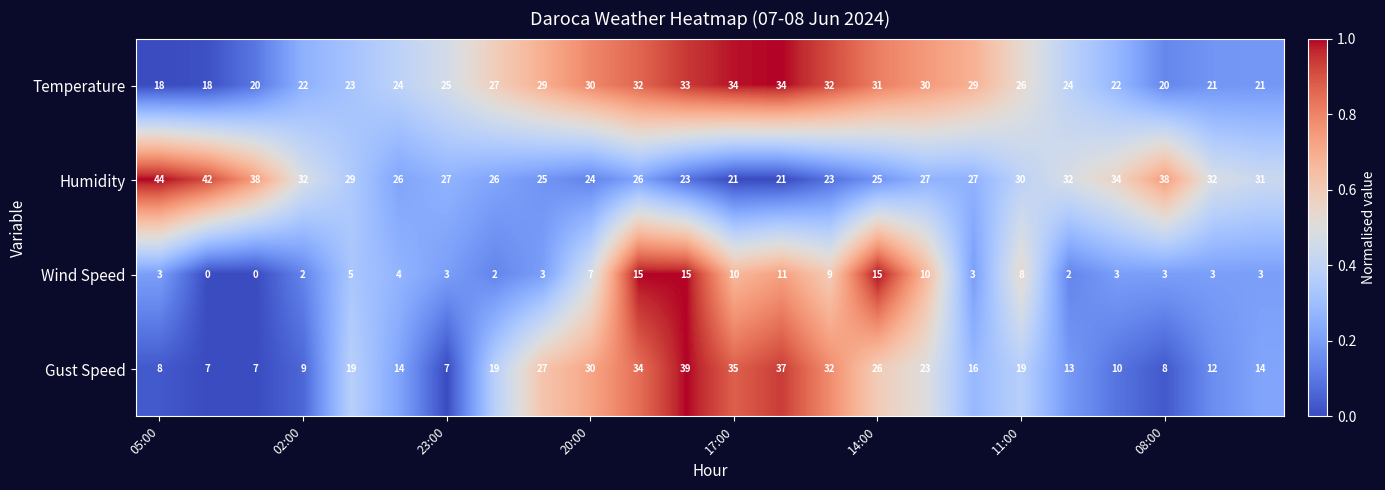

What is the highest value of the Humidity series?

44